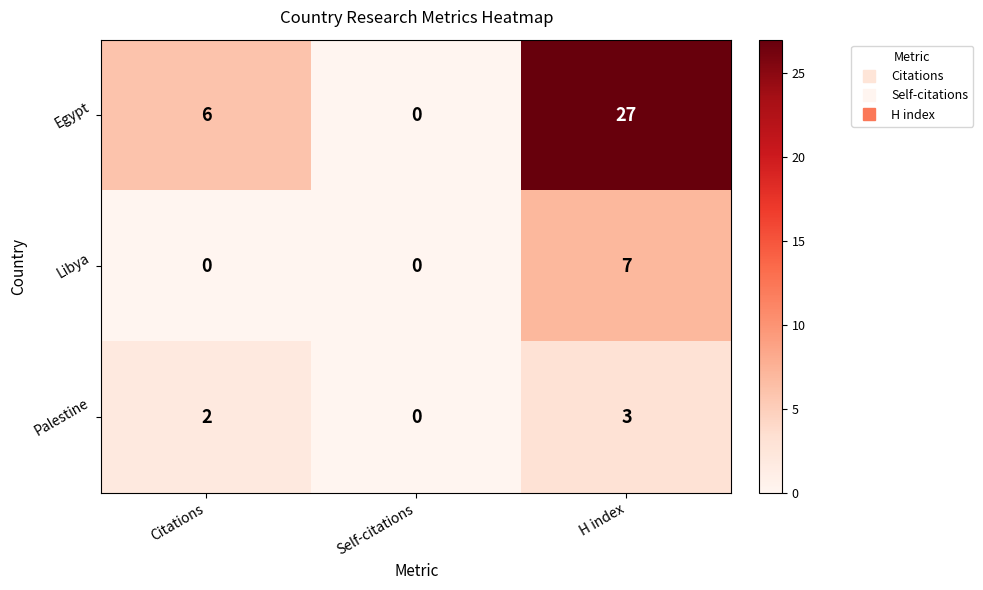

How many categories are shown in the chart?

3